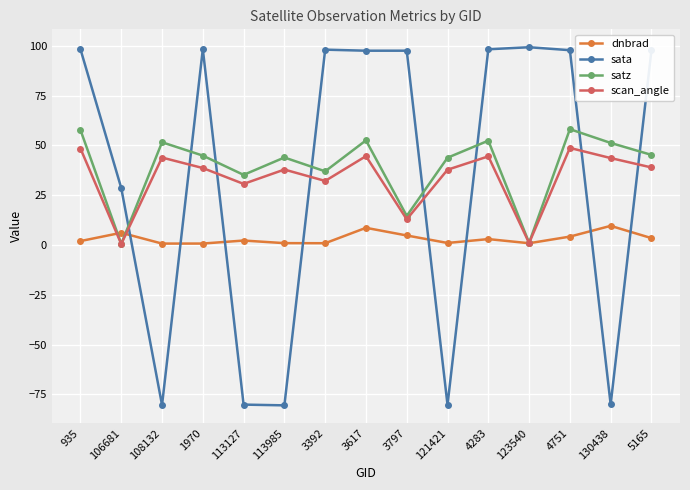

At how many categories does at least one series exceed 30?

14